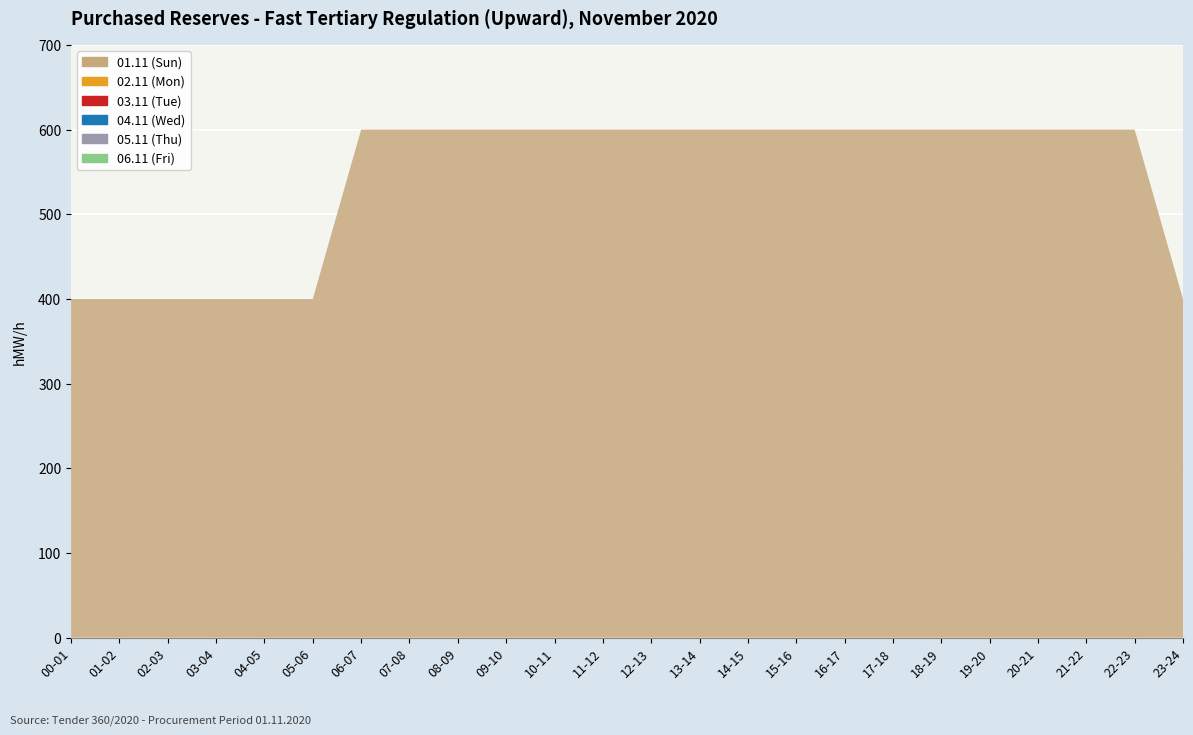

Reading left to right, transcribe all the data shown in this chart.

01.11 (Sun): 400	400	400	400	400	400	600	600	600	600	600	600	600	600	600	600	600	600	600	600	600	600	600	400
02.11 (Mon): 0	0	0	0	0	0	0	0	0	0	0	0	0	0	0	0	0	0	0	0	0	0	0	0
03.11 (Tue): 0	0	0	0	0	0	0	0	0	0	0	0	0	0	0	0	0	0	0	0	0	0	0	0
04.11 (Wed): 0	0	0	0	0	0	0	0	0	0	0	0	0	0	0	0	0	0	0	0	0	0	0	0
05.11 (Thu): 0	0	0	0	0	0	0	0	0	0	0	0	0	0	0	0	0	0	0	0	0	0	0	0
06.11 (Fri): 0	0	0	0	0	0	0	0	0	0	0	0	0	0	0	0	0	0	0	0	0	0	0	0